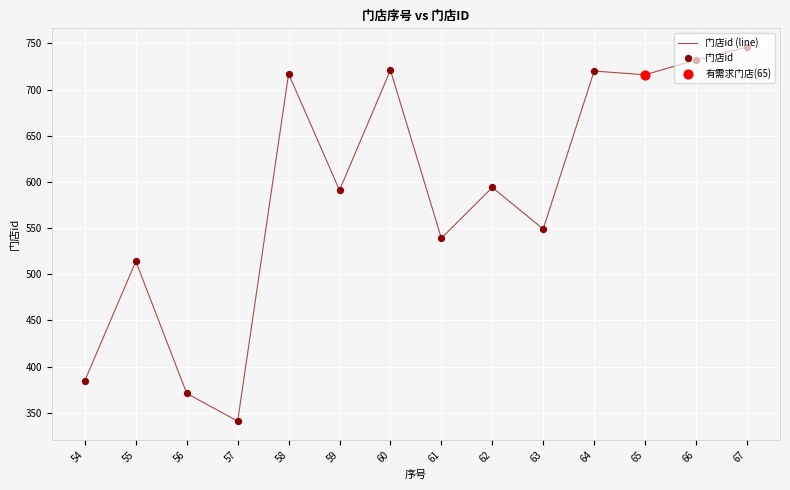

What is the maximum value shown in the chart?

746